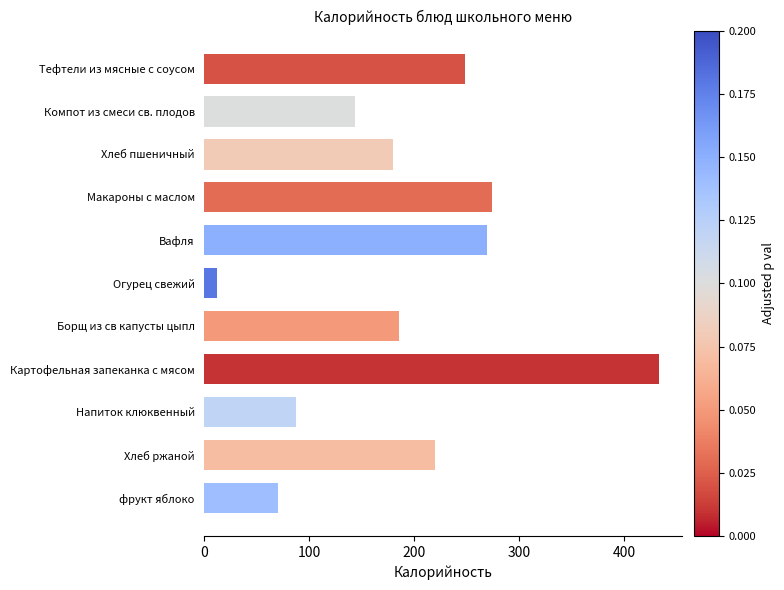

Does the chart contain any negative values?

No